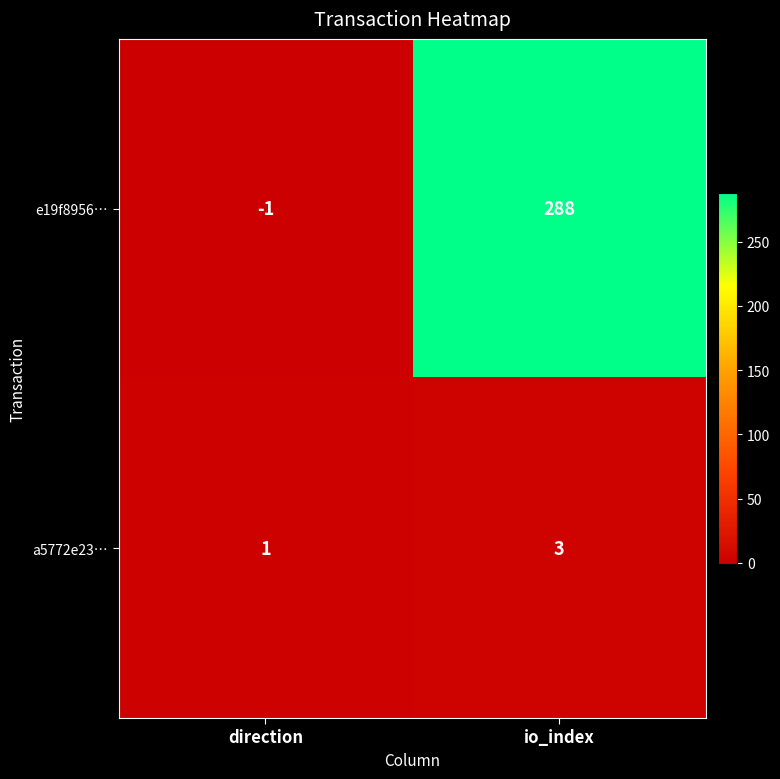

What is the smallest value displayed?

-1